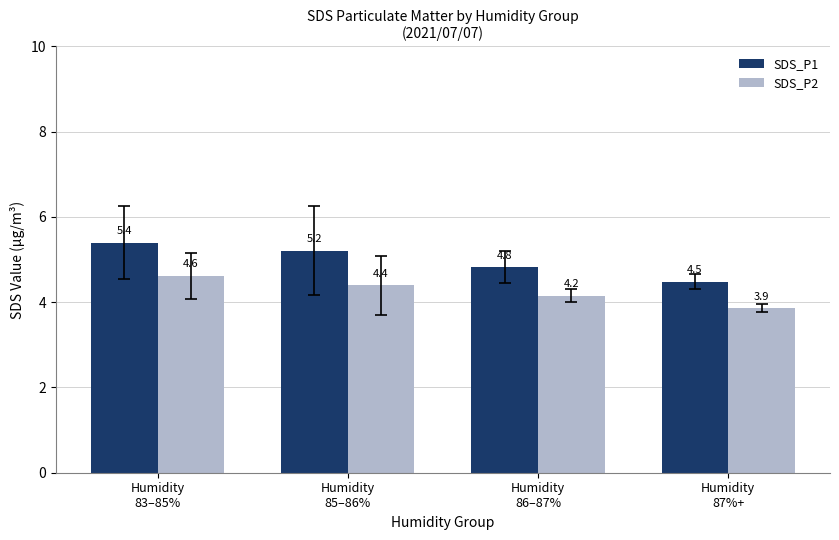

True or false: SDS_P1 has a value of 5.4 at Humidity
83–85%.

True